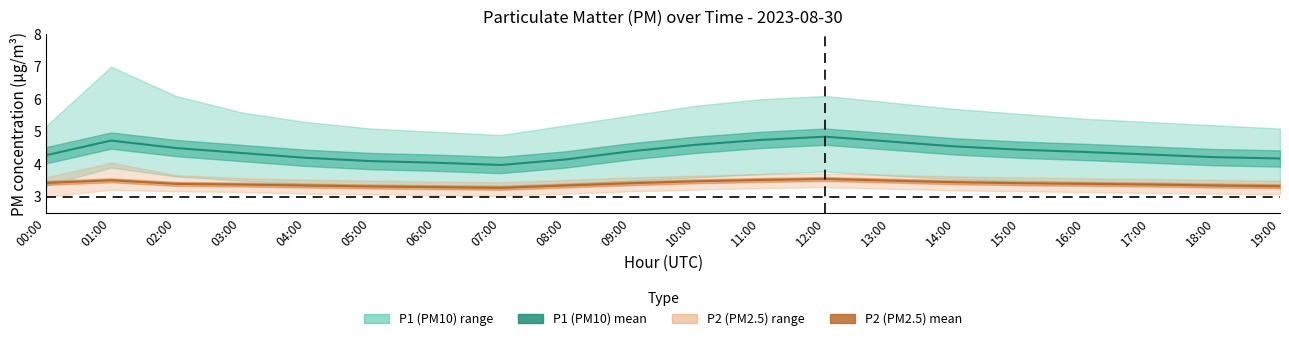

Where is P2 (PM2.5) nearest to the value 3?

07:00